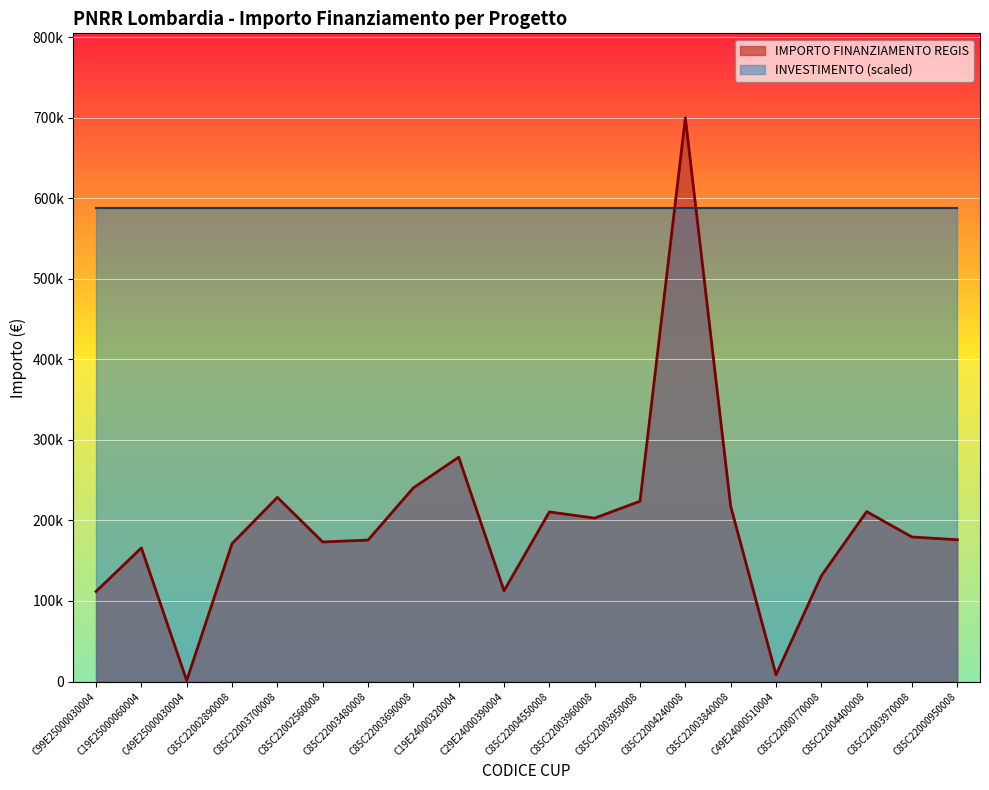

Is it true that the value at C85C22002560008 is 173263.3?

True